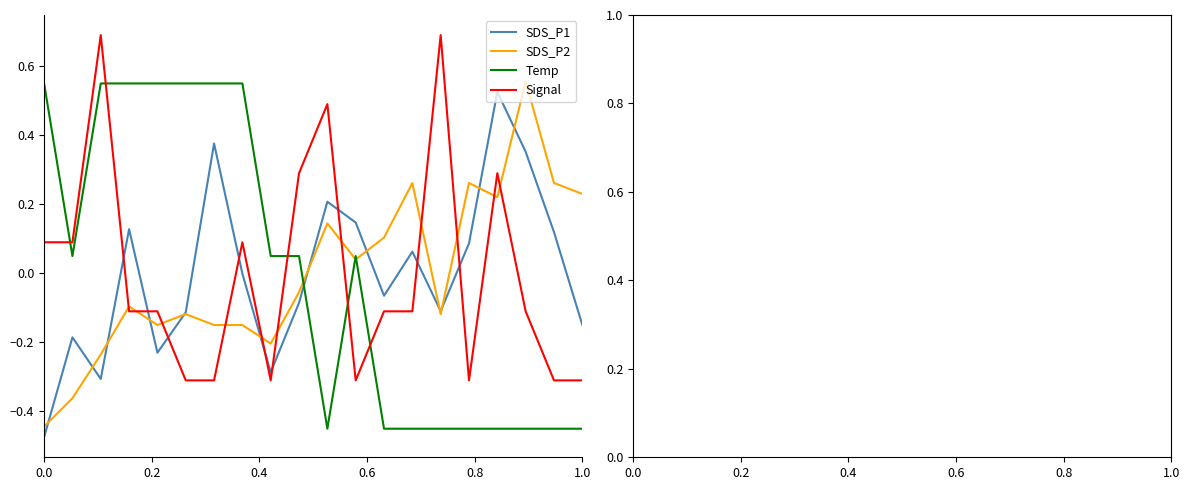

True or false: Temp and SDS_P2 intersect in this chart.

True